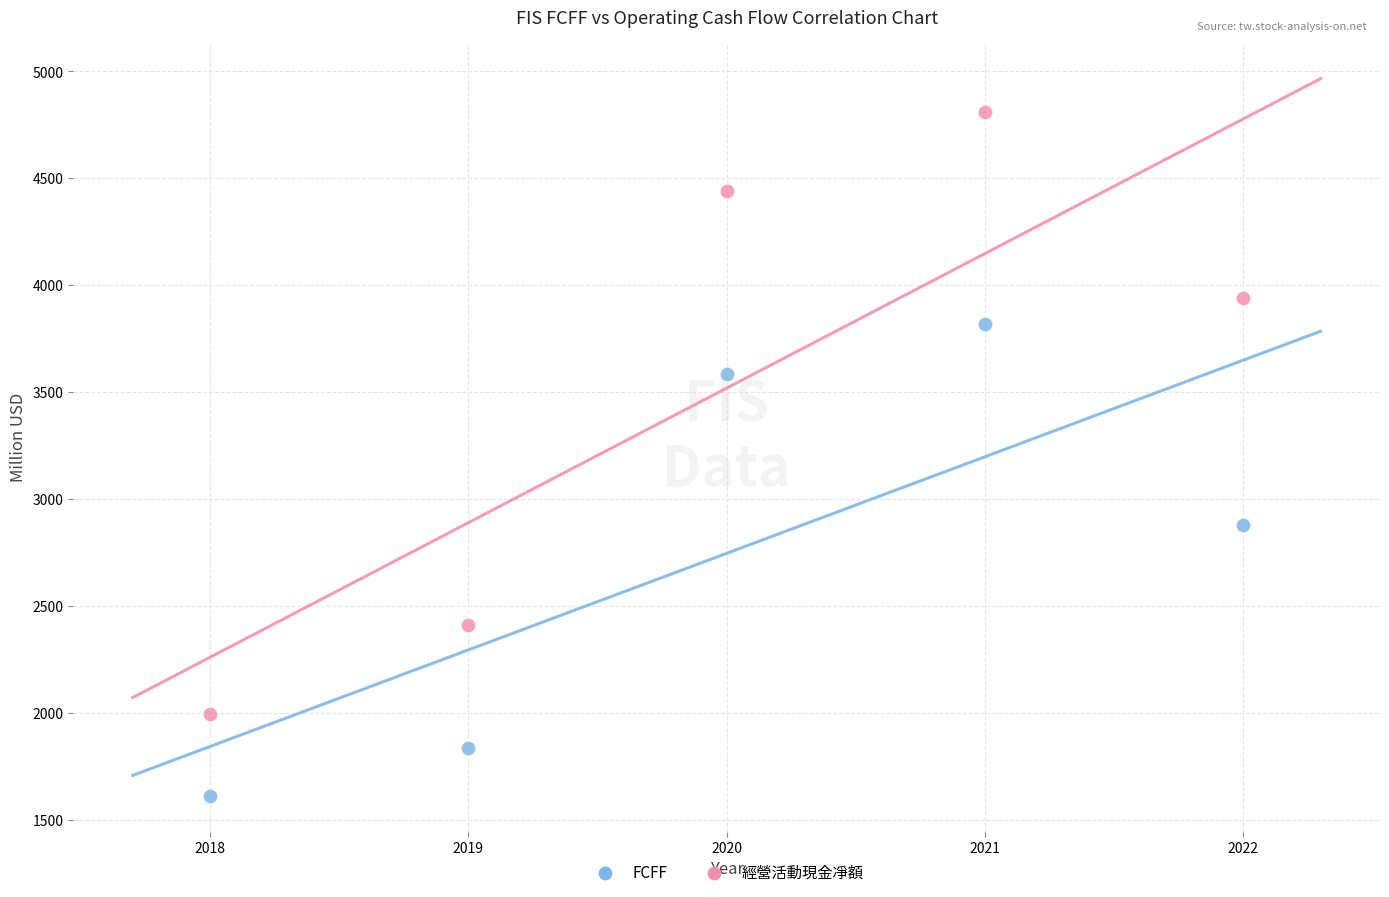

Across all data points, what is the range of Y values (max minus min)?

3197